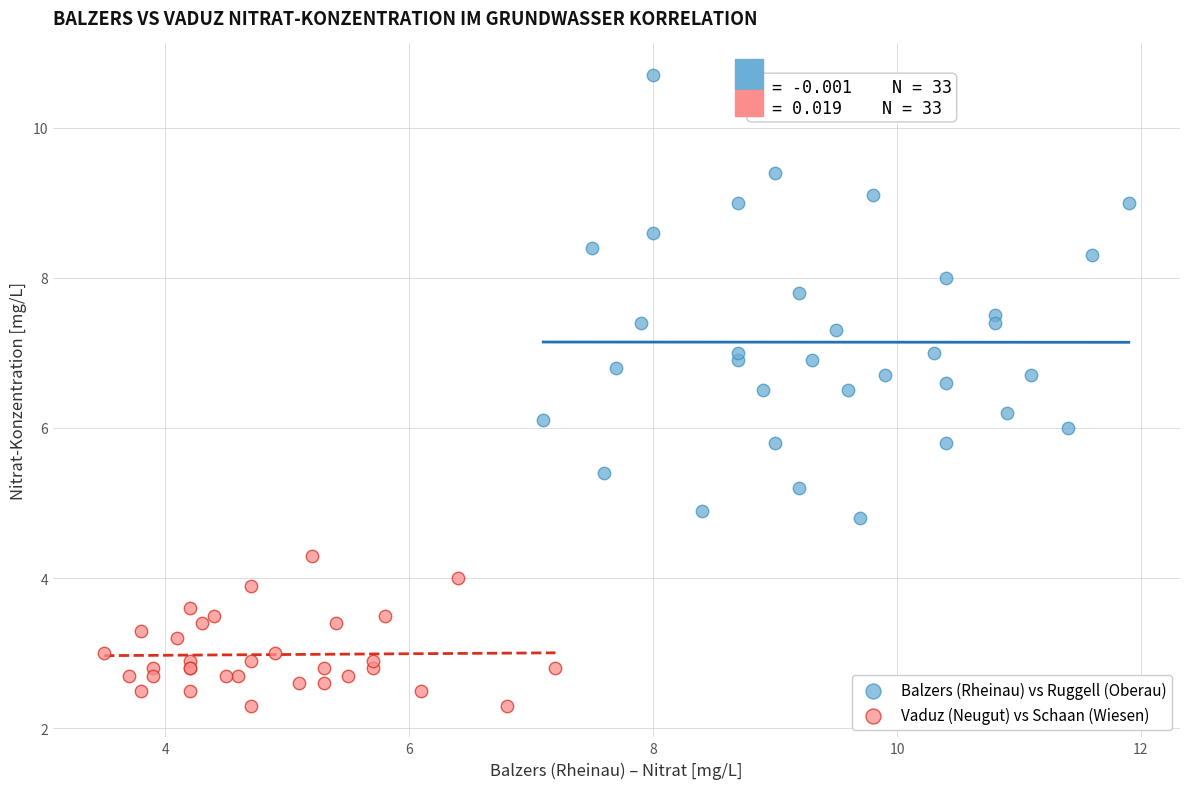

What are all the series names shown in the legend?

Balzers (Rheinau) vs Ruggell (Oberau), Vaduz (Neugut) vs Schaan (Wiesen)